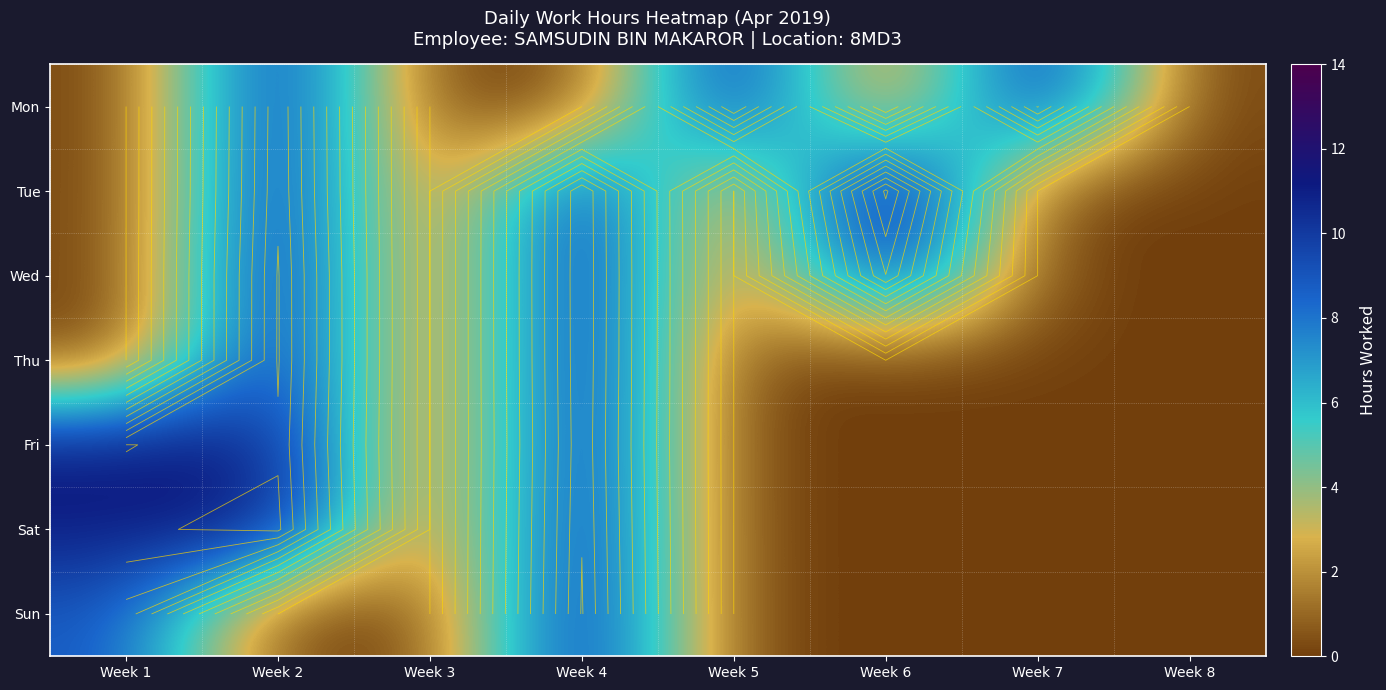

At which label is Fri closest to 5?

Week 3